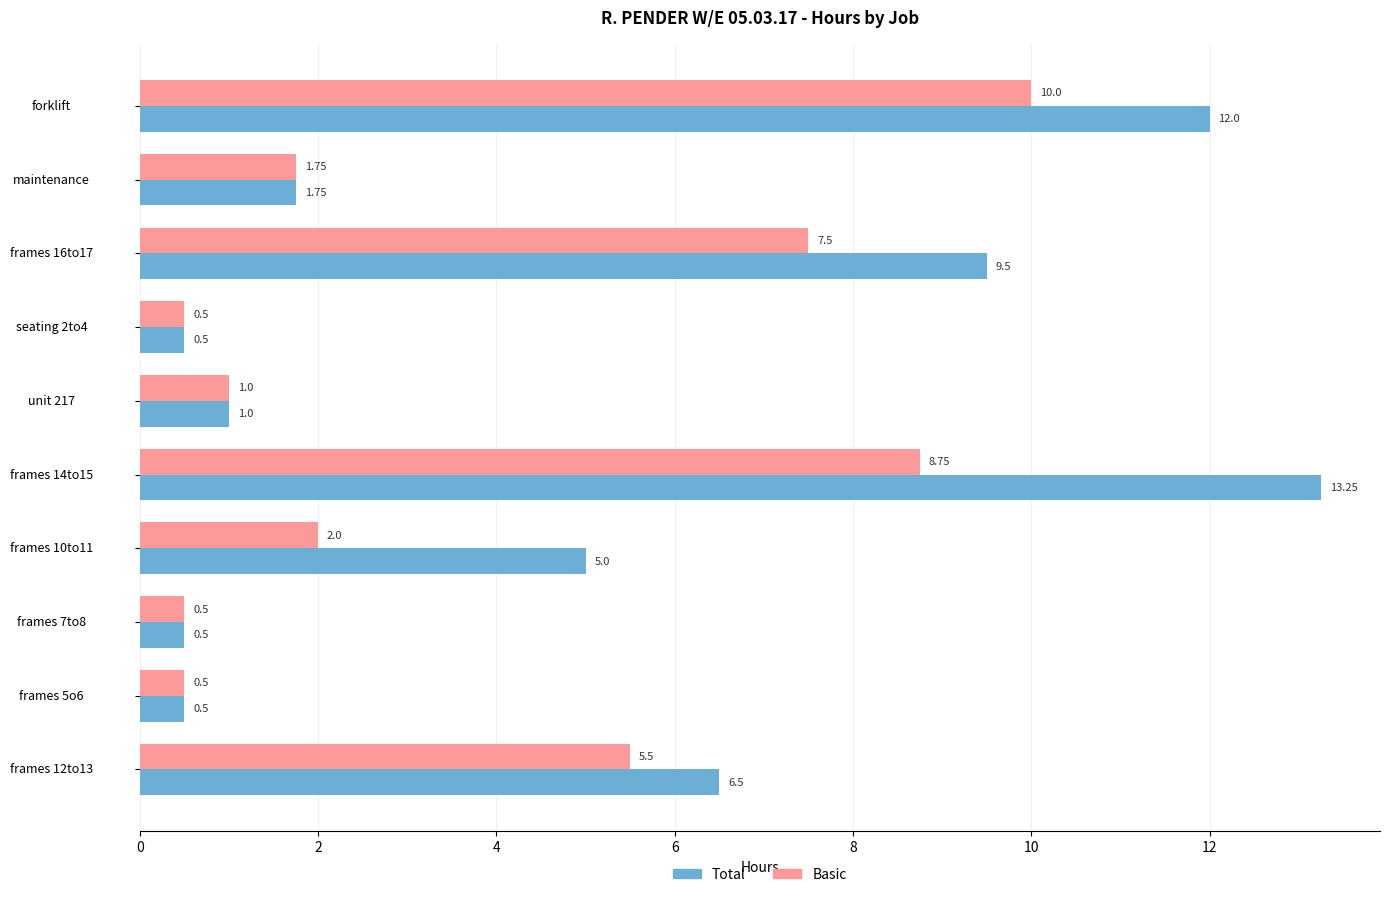

What is the difference between the maximum and minimum values in the Basic series?

9.5